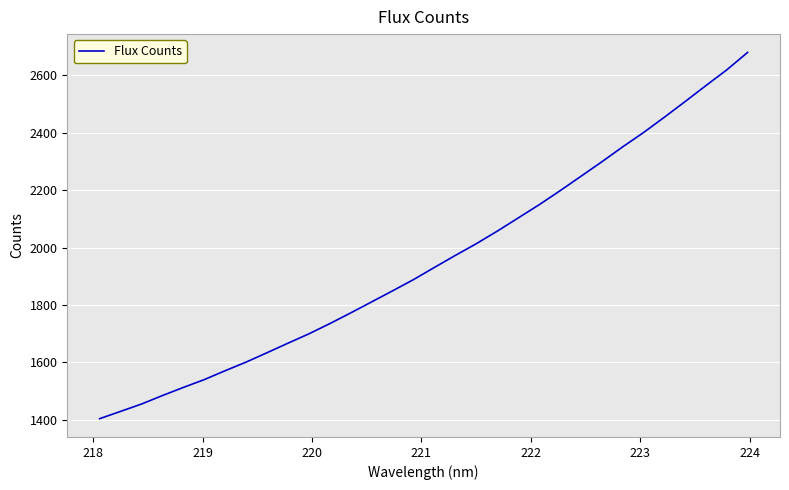

What is the maximum value shown in the chart?

2680.1